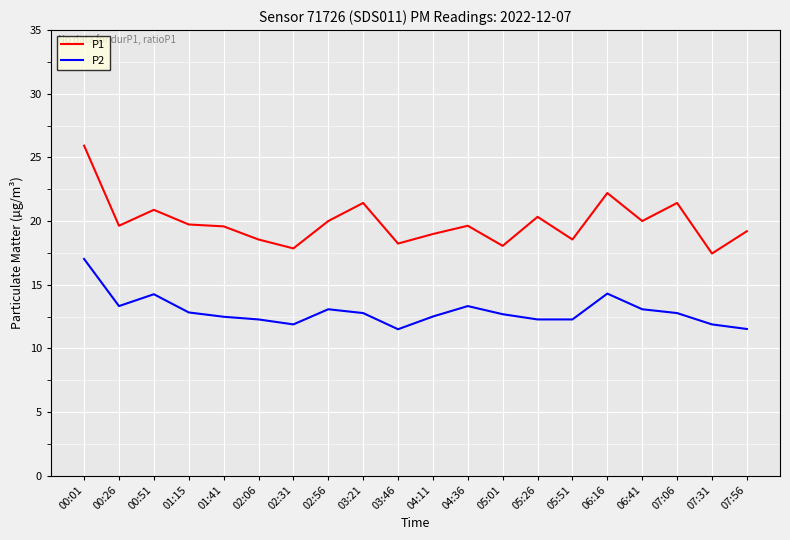

What is the difference between the maximum and minimum values in the P1 series?

8.5